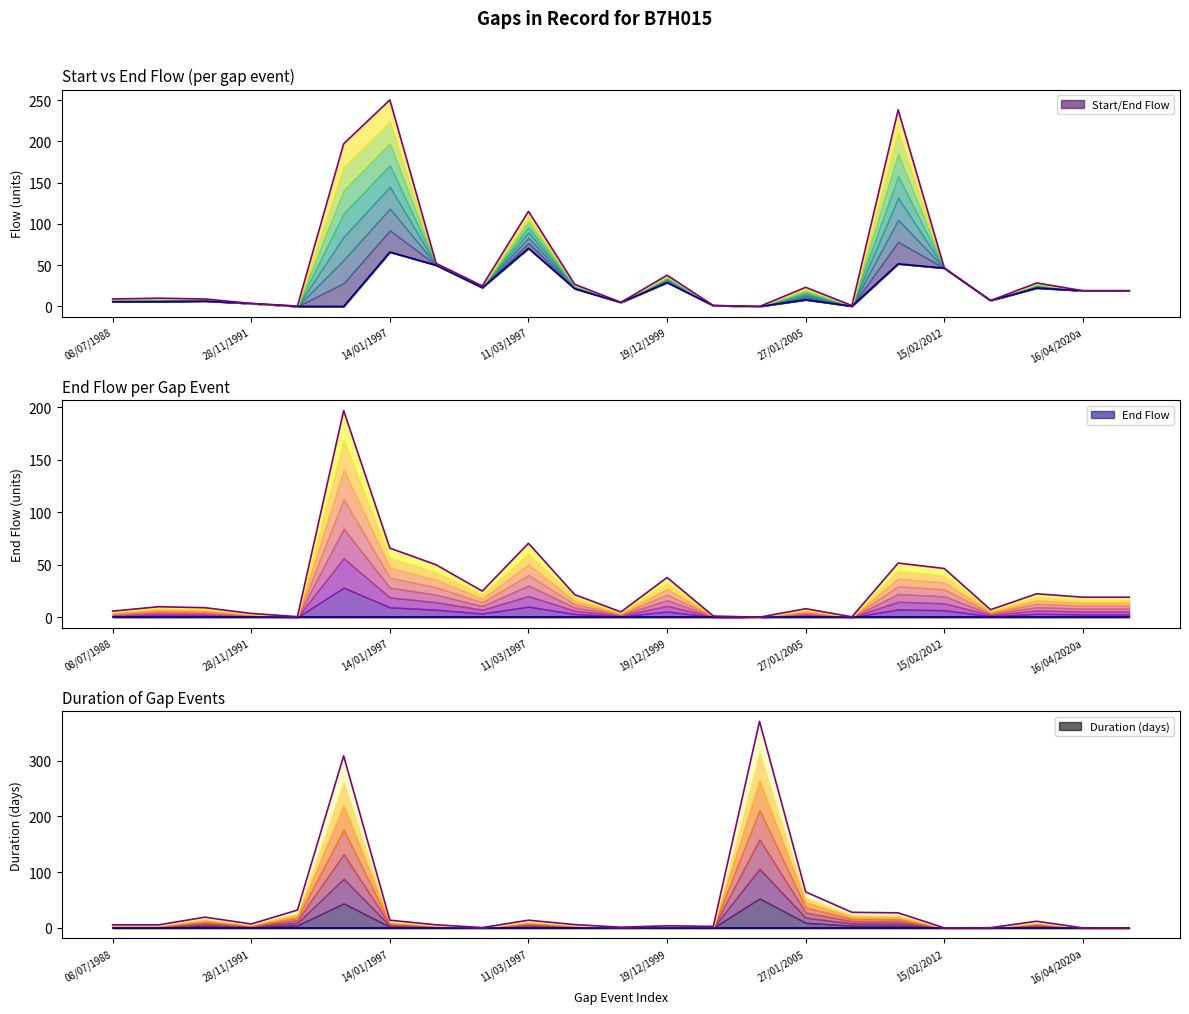

Is the value of end_flow at duration greater than the value of duration at 10?

Yes